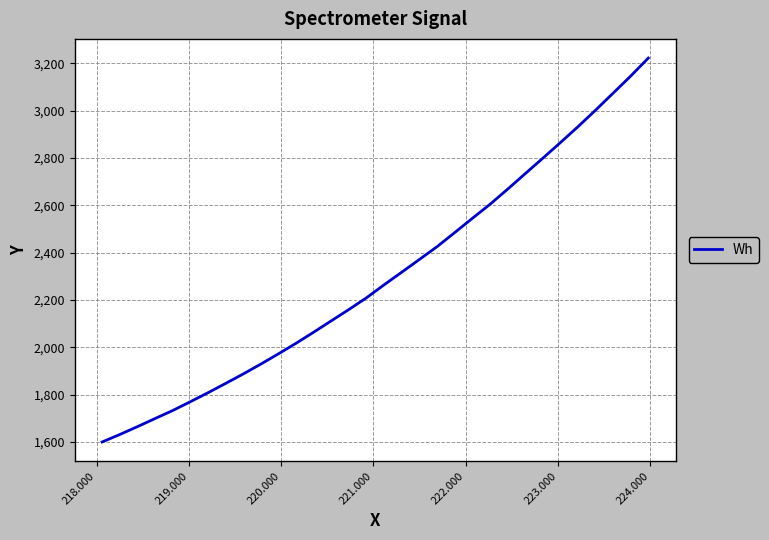

What is the maximum value shown in the chart?

3222.4